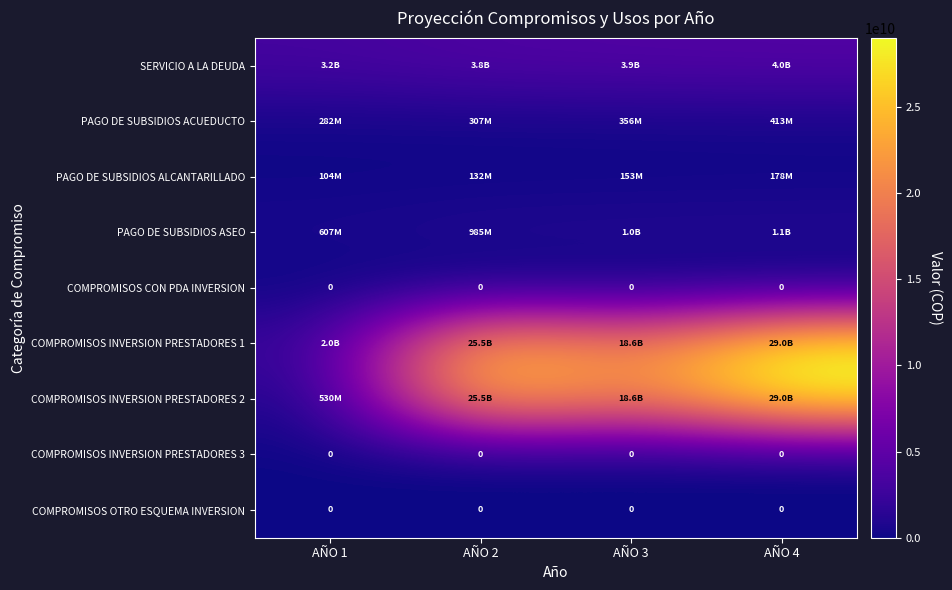

Where is PAGO DE SUBSIDIOS ACUEDUCTO nearest to the value 347527243?

AÑO 3